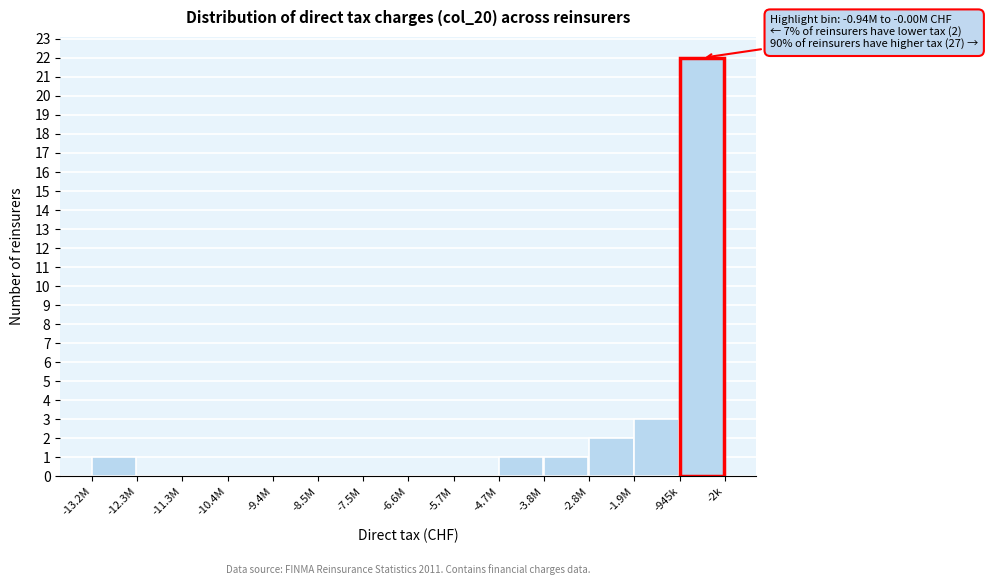

Reading right to left, transcribe all the data shown in this chart.

-945k=22	-1.9M=3	-2.8M=2	-3.8M=1	-4.7M=1	-5.7M=0	-6.6M=0	-7.5M=0	-8.5M=0	-9.4M=0	-10.4M=0	-11.3M=0	-12.3M=0	-13.2M=1